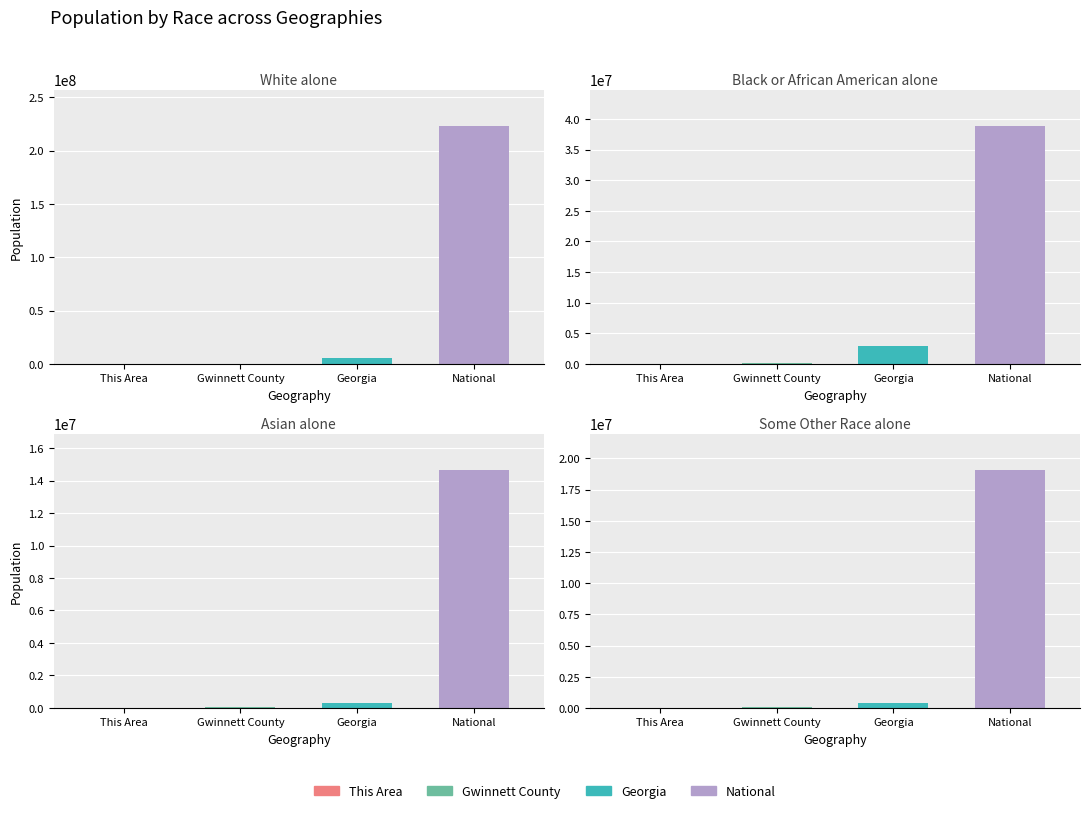

What is the sum of all Asian alone values?

15074805